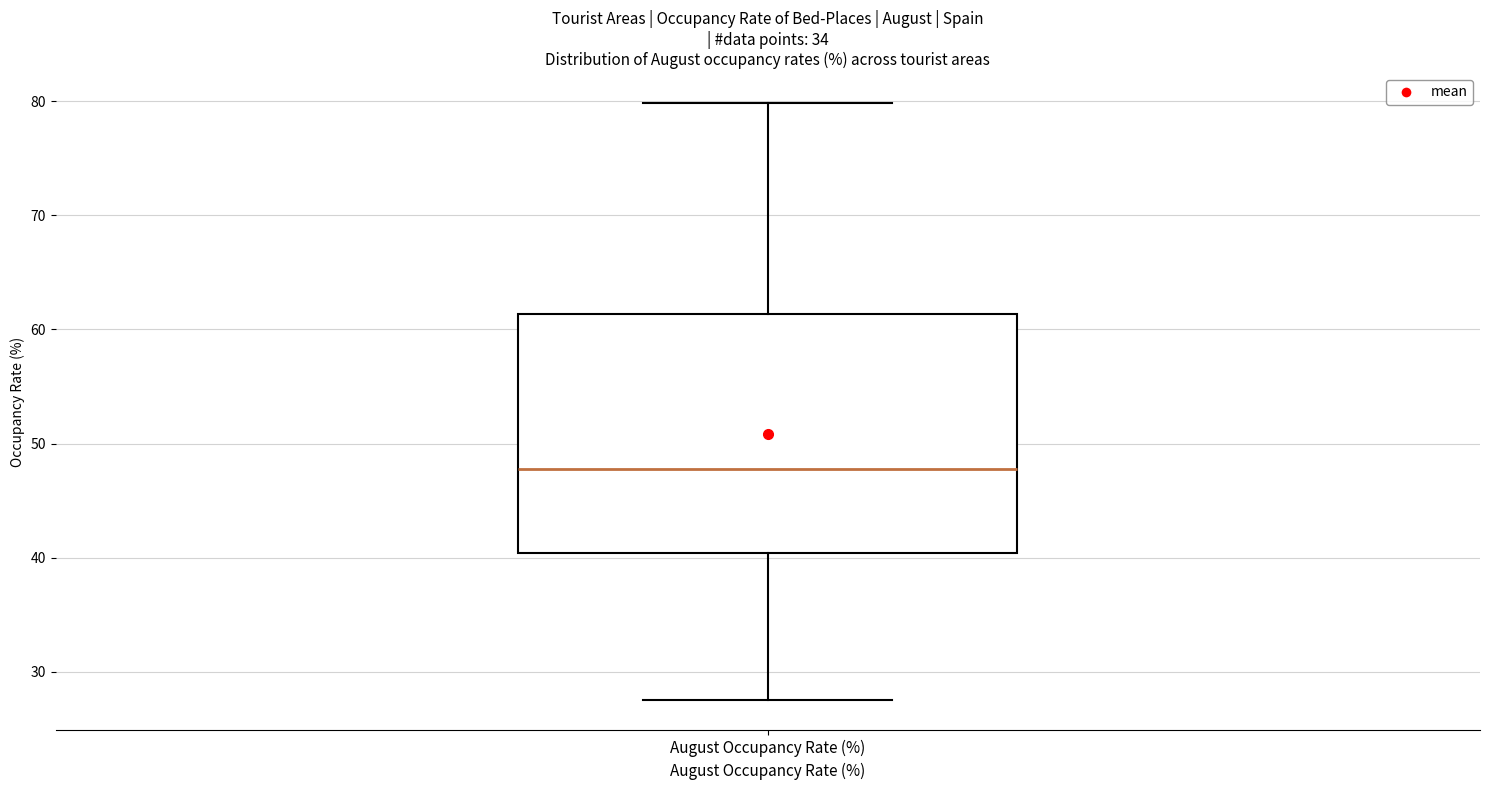

Read this box plot against the y-axis: the position of the median line, the range covered by the box, and the ends of both whiskers. The values are not printed on the chart, so give them approximately, as read against the axis.

median 48, box 40 to 61, whiskers 28 to 80